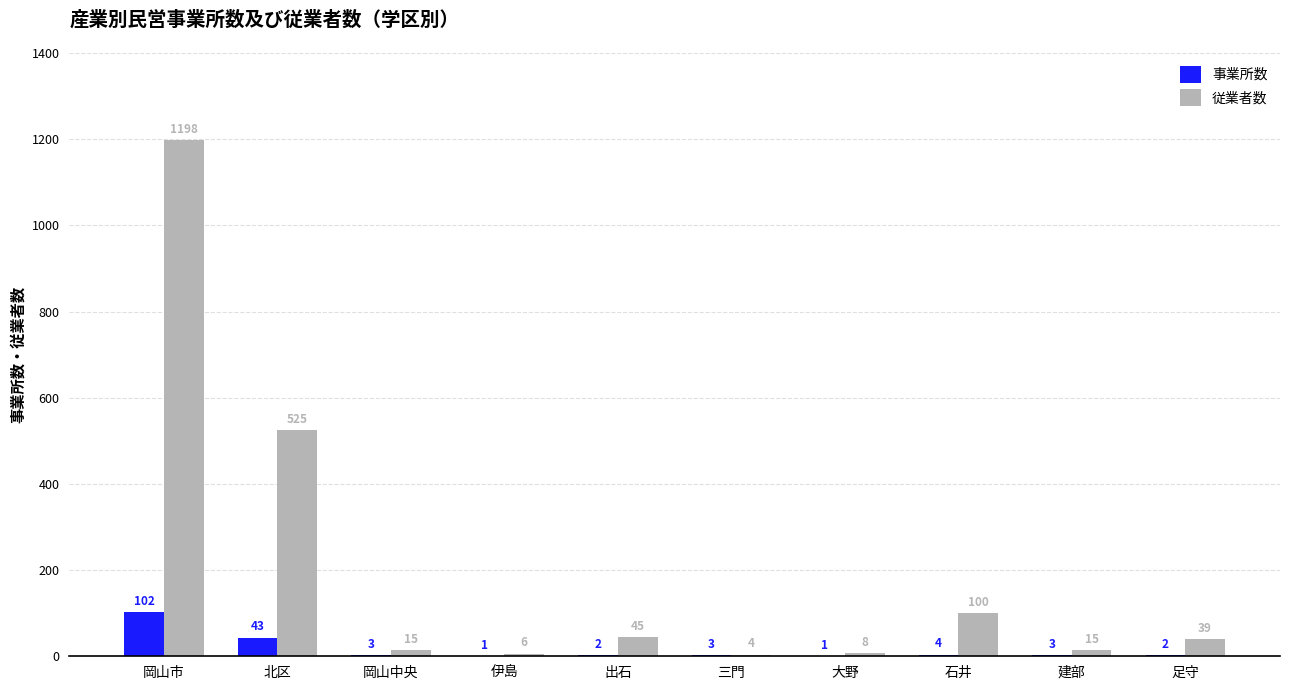

What is the sum of the 従業者数 values at 足守 and 北区?

564